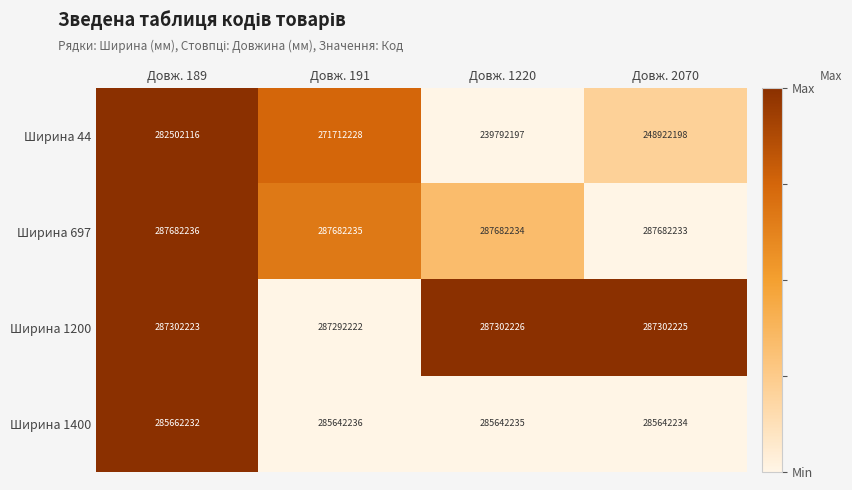

How many categories are shown in the chart?

4